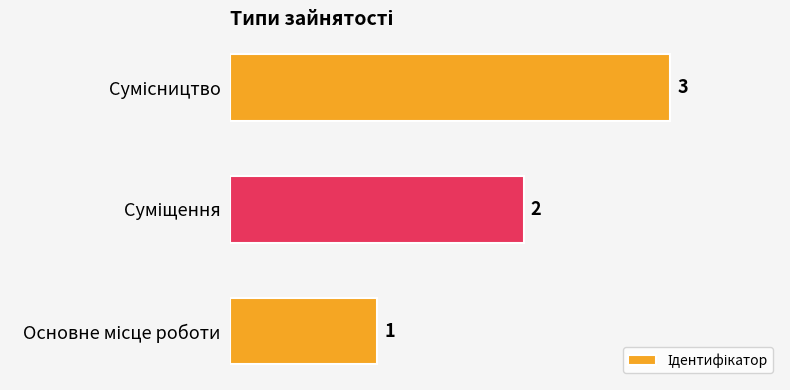

What is the maximum value shown in the chart?

3